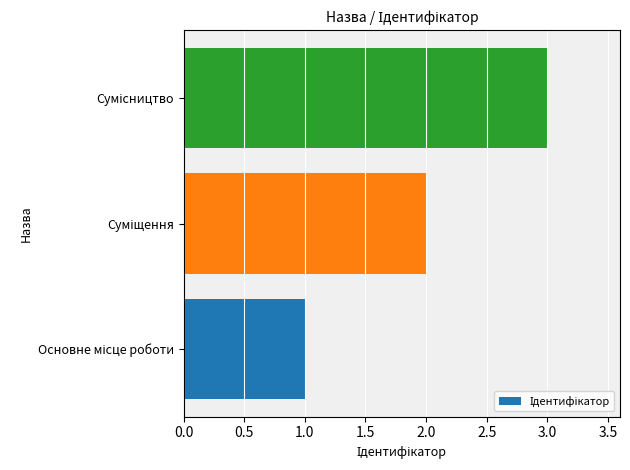

What is the maximum value shown in the chart?

3